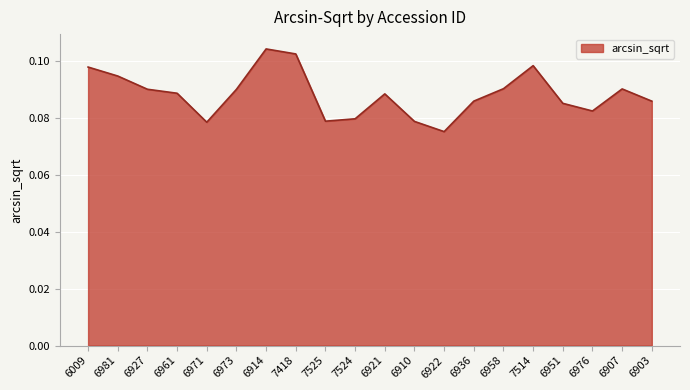

Count the number of categories in the chart.

20